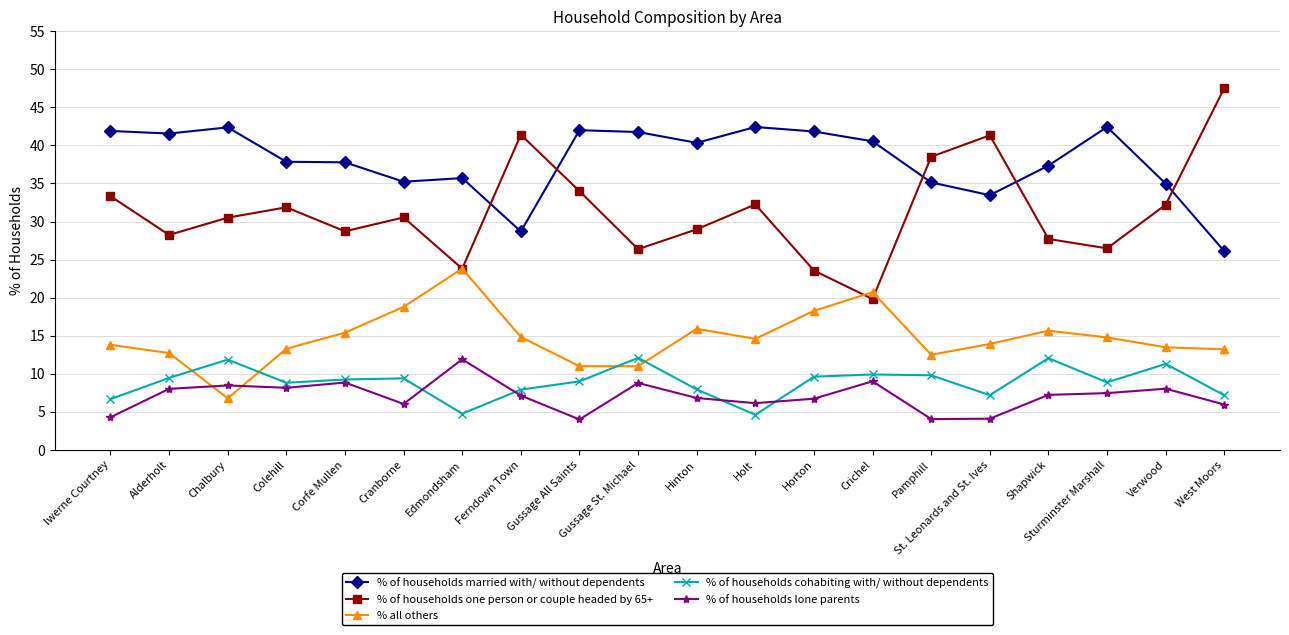

What are all the series names shown in the legend?

% of households married with/ without dependents, % of households one person or couple headed by 65+, % all others, % of households cohabiting with/ without dependents, % of households lone parents